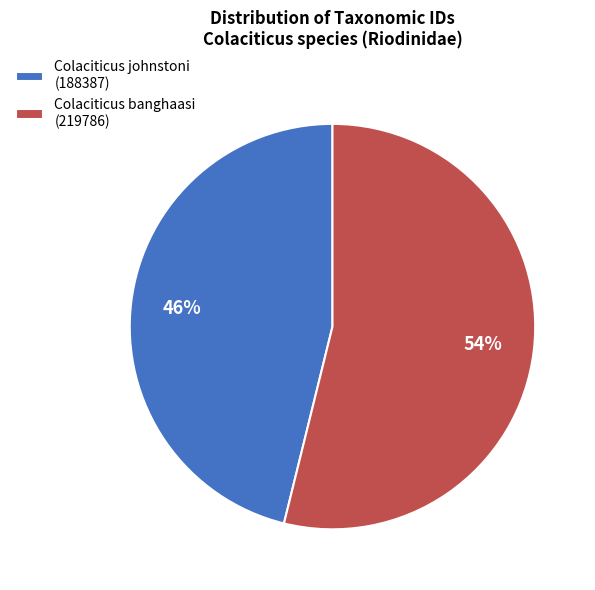

To the nearest percent, what percentage of the pie is Colaciticus banghaasi (219786)?

54%